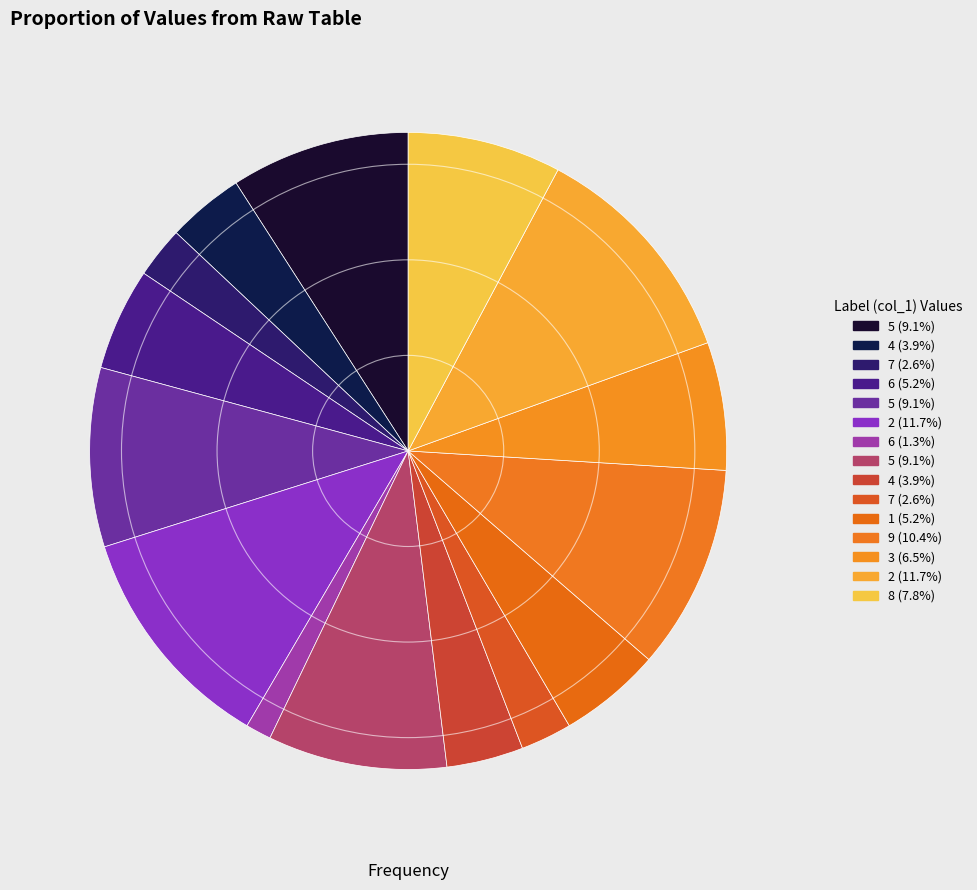

How many slices are in this pie chart?

15